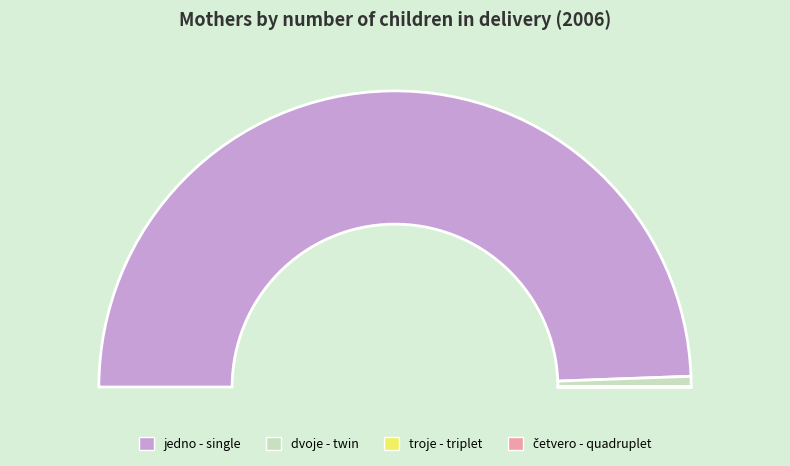

To the nearest percent, what is the combined percentage of jedno - single and dvoje - twin?

100%